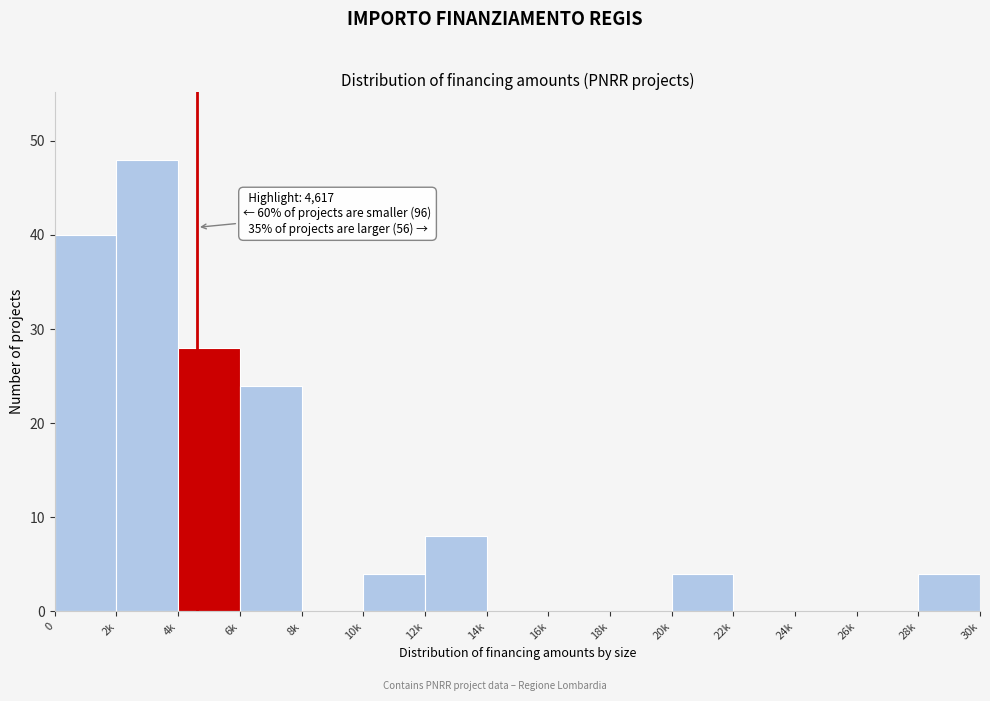

Reading left to right, transcribe all the data shown in this chart.

0=40	2k=48	4k=28	6k=24	8k=0	10k=4	12k=8	14k=0	16k=0	18k=0	20k=4	22k=0	24k=0	26k=0	28k=4